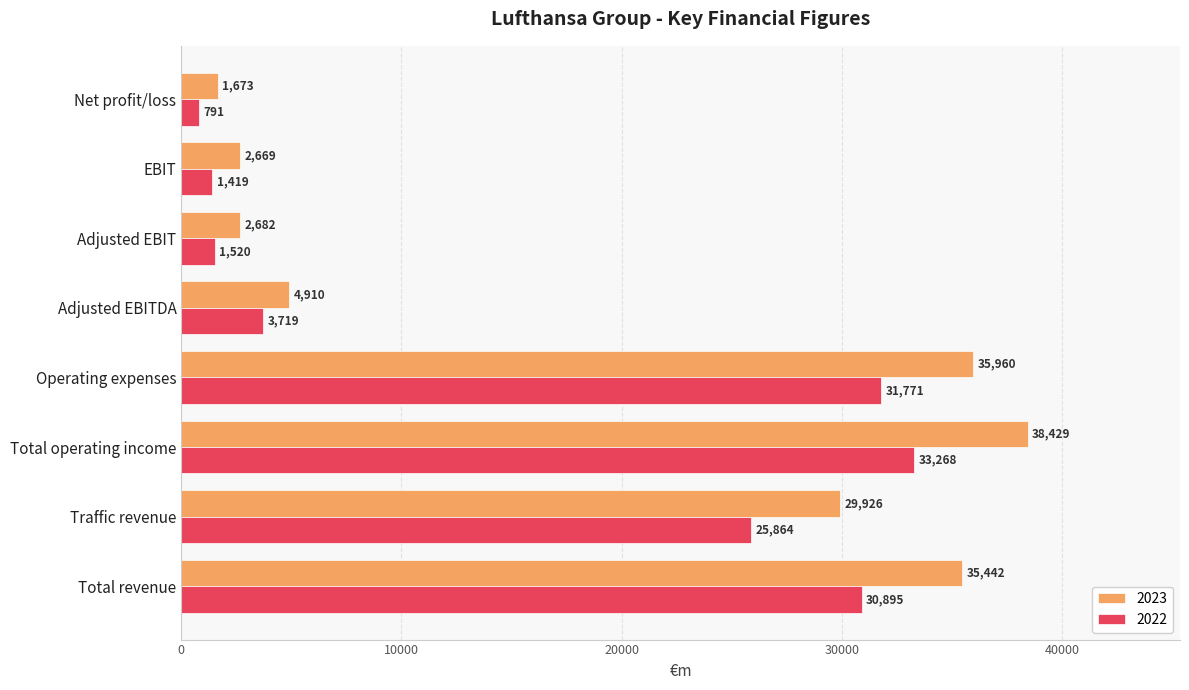

At how many categories does at least one series exceed 13298?

4